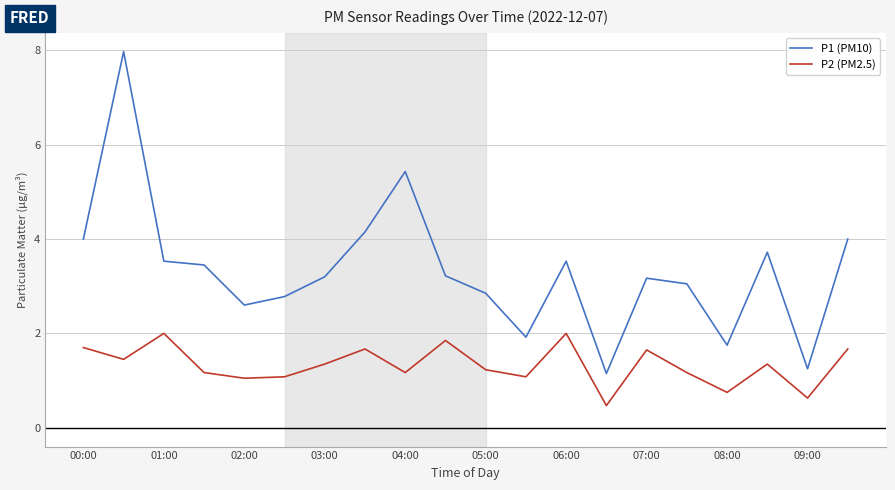

True or false: P1 (PM10) and P2 (PM2.5) cross at least once.

False